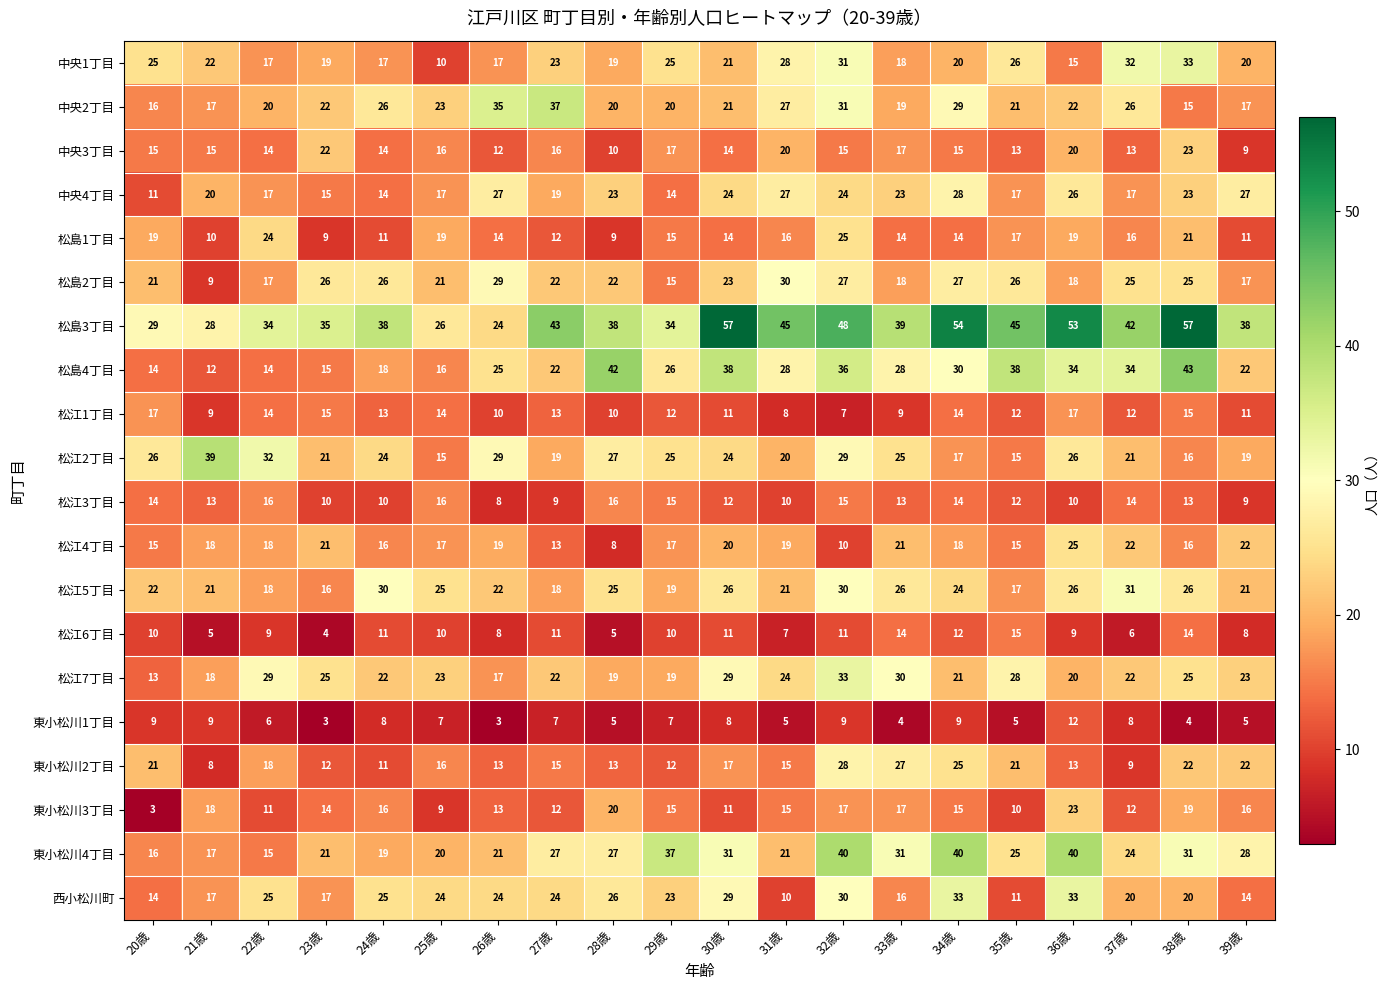

What is the difference between the 西小松川町 values at 25歳 and 37歳?

4